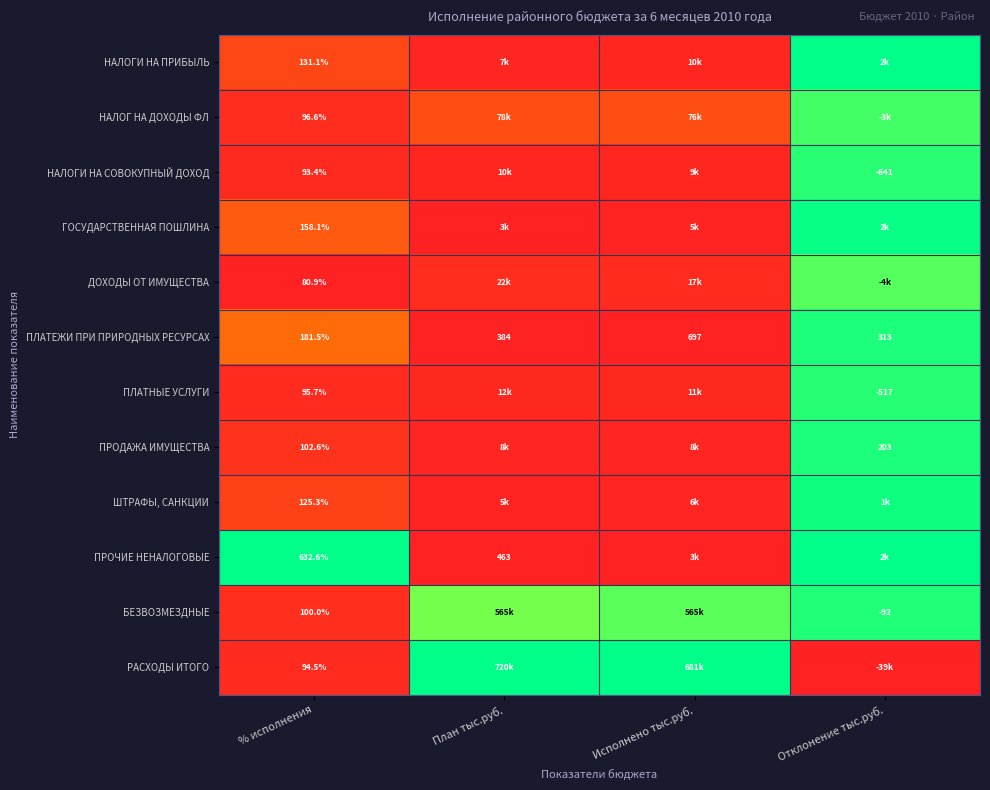

Between Исполнено тыс.руб. and План тыс.руб., which is larger?

Исполнено тыс.руб.